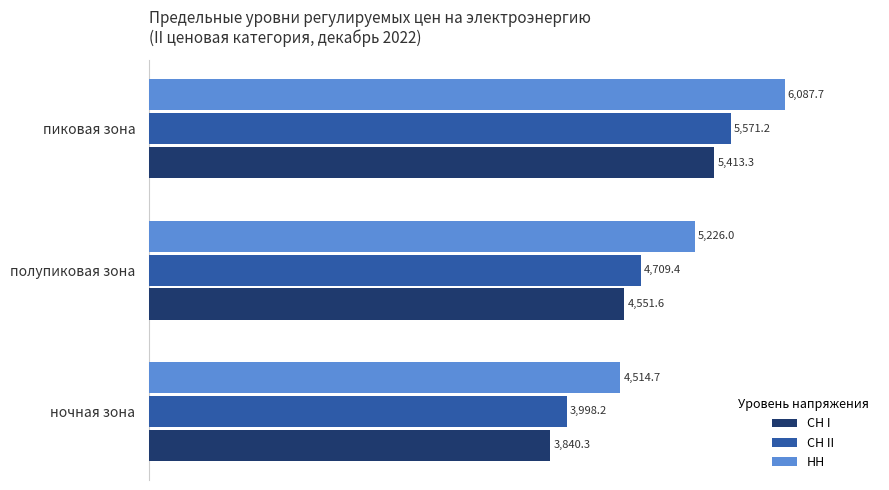

How many data points in СН II are above 4709?

2